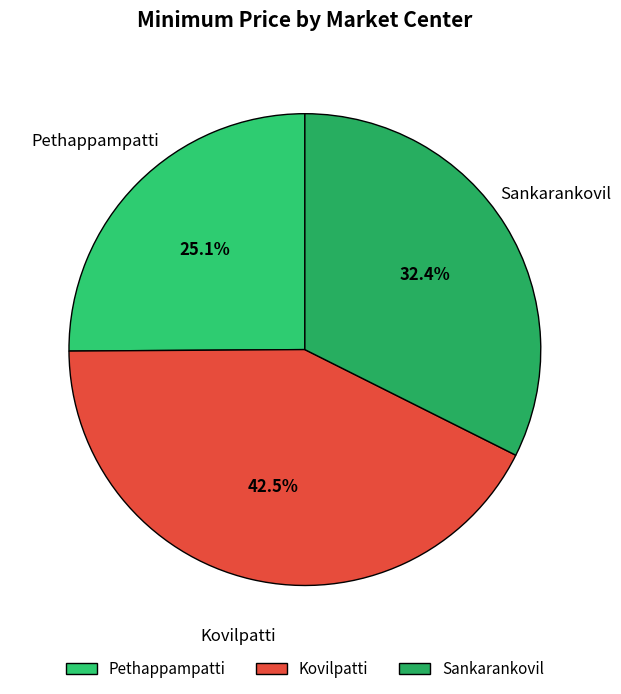

What percentage do Kovilpatti and Sankarankovil together represent?

74.9%